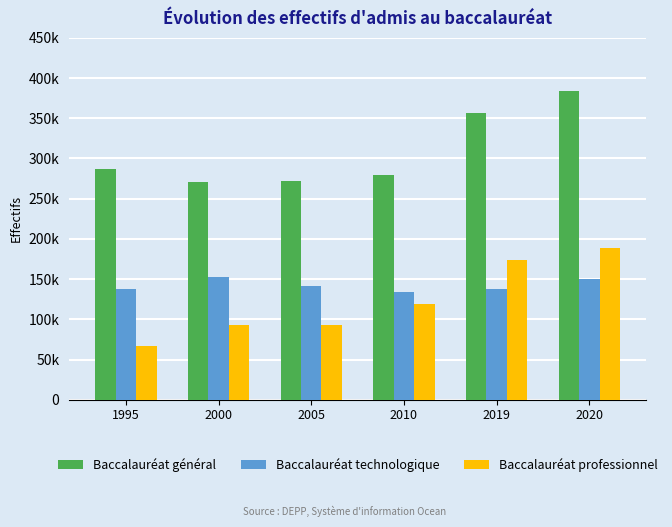

What are all the series names shown in the legend?

Baccalauréat général, Baccalauréat technologique, Baccalauréat professionnel